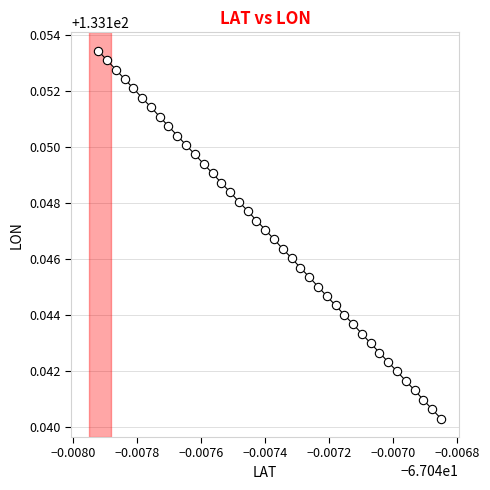

How many points are shown in the scatter plot?

40